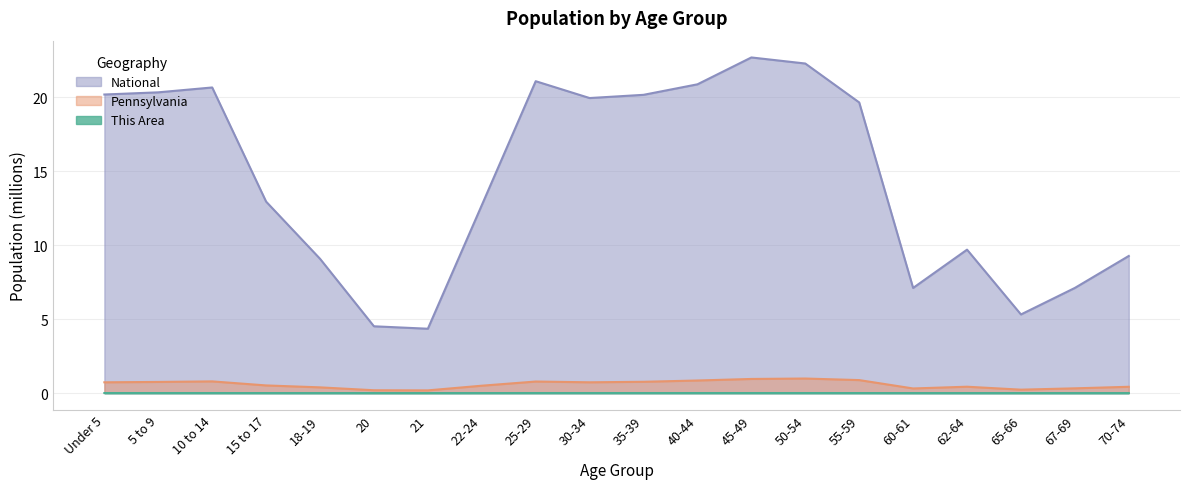

At 60-61, list the series in order from smallest to largest.

This Area, Pennsylvania, National